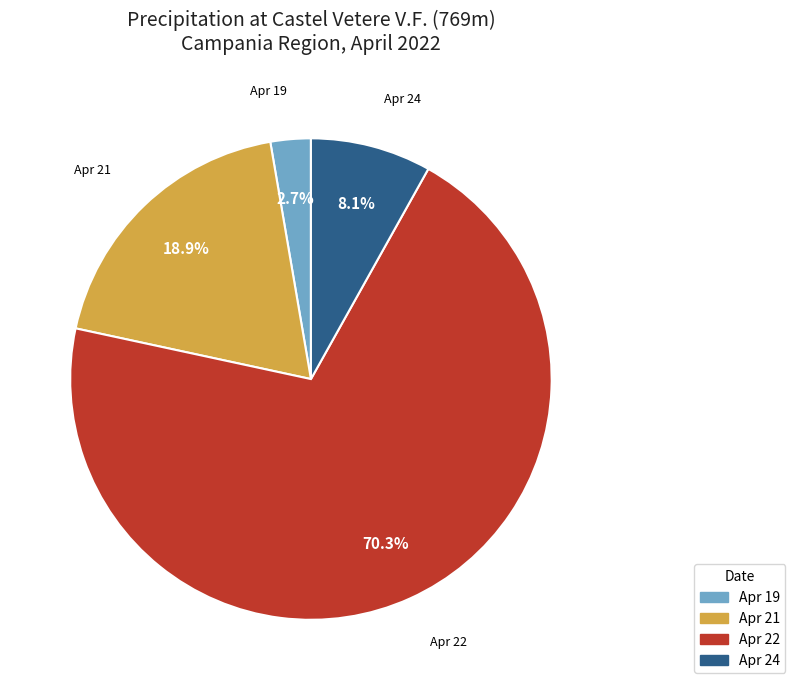

Is there a majority slice in this chart?

Yes